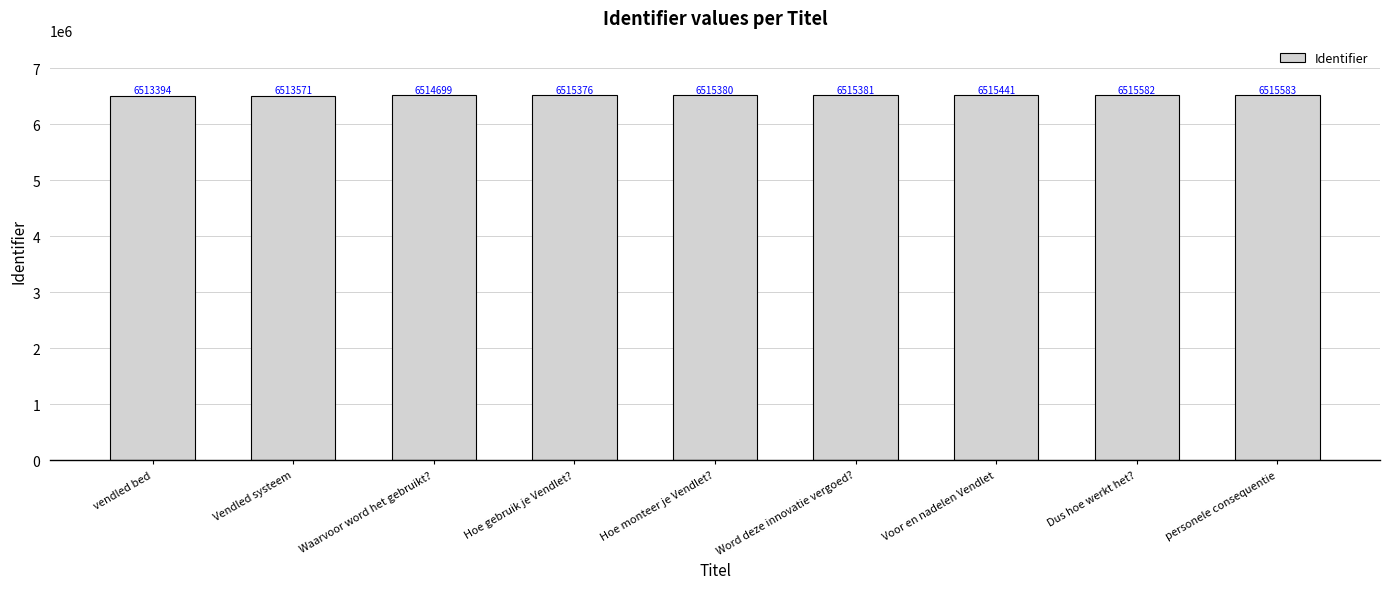

Rank the categories by value from lowest to highest.

vendled bed, Vendled systeem, Waarvoor word het gebruikt?, Hoe gebruik je Vendlet?, Hoe monteer je Vendlet?, Word deze innovatie vergoed?, Voor en nadelen Vendlet, Dus hoe werkt het?, personele consequentie